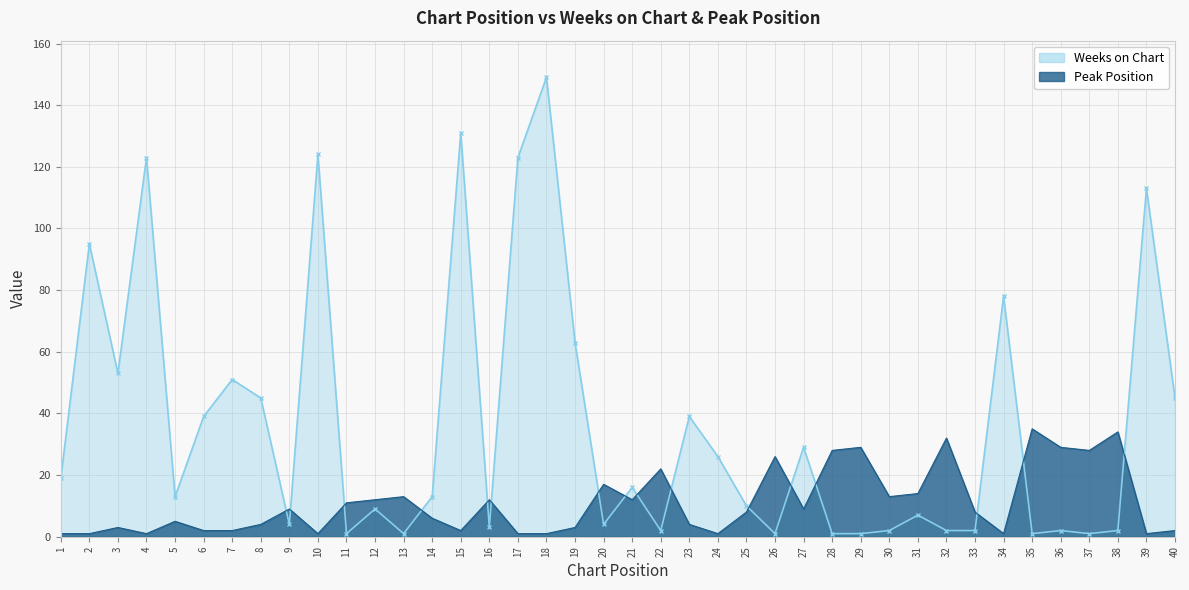

Which series has the widest spread of values?

Weeks on Chart